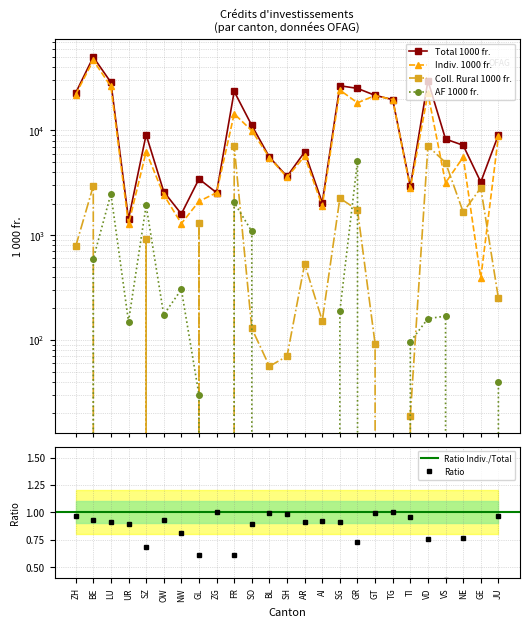

At which category does the chart reach its peak across all series?

BE